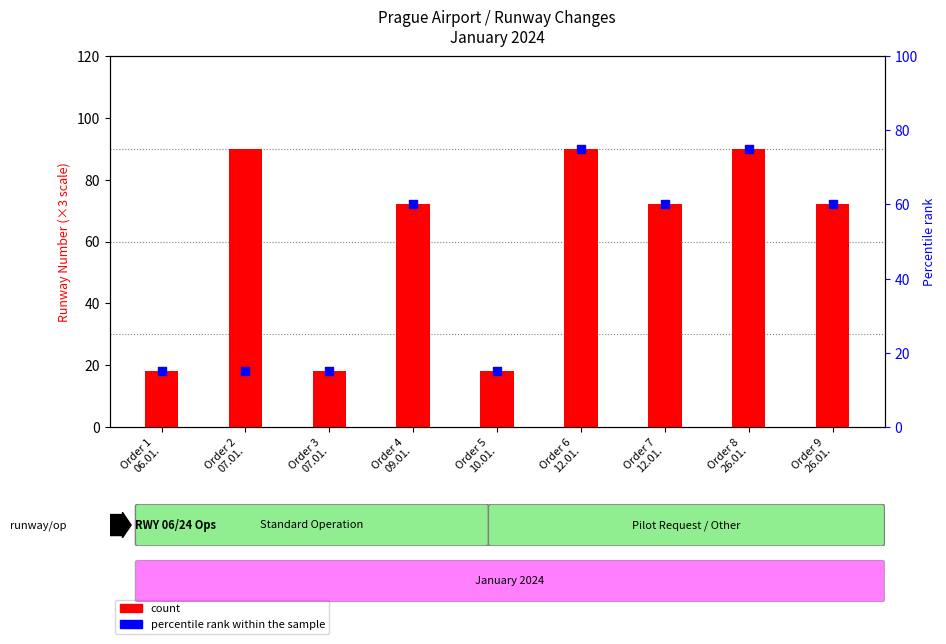

At which category is the sum across all series the highest?

Order 6
12.01.